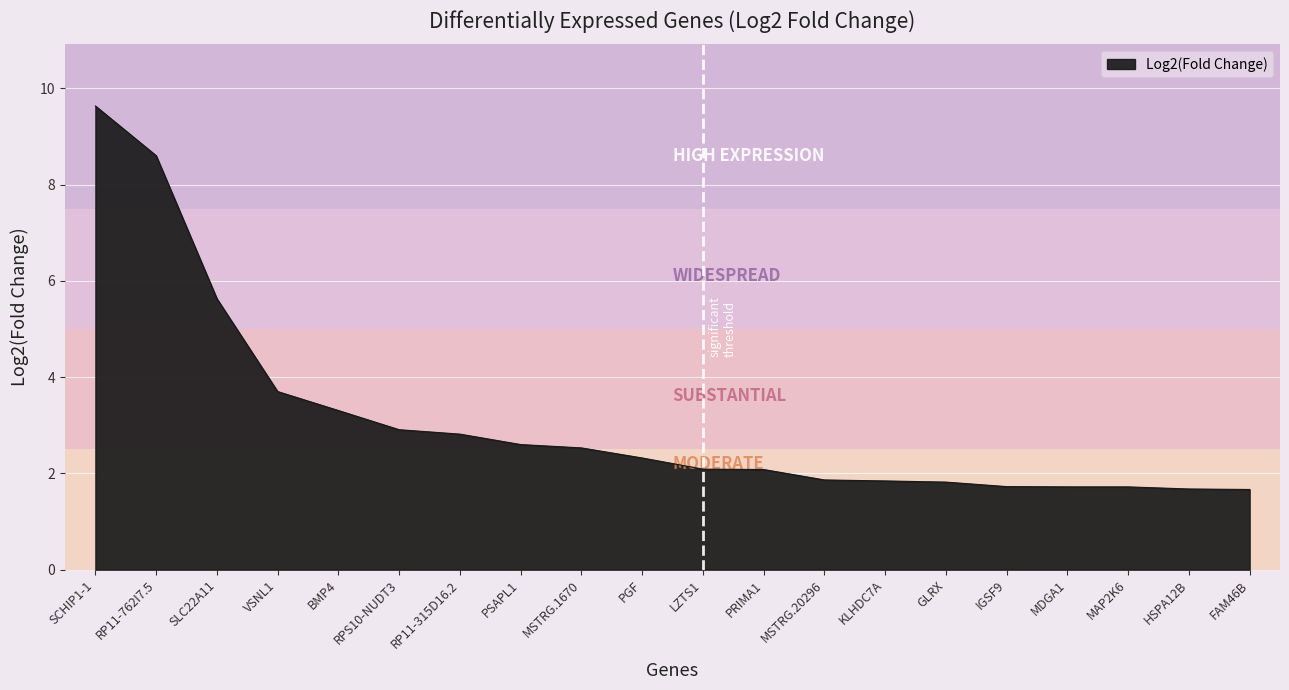

The chart shows a value of 2.6 at KLHDC7A. True or false?

False